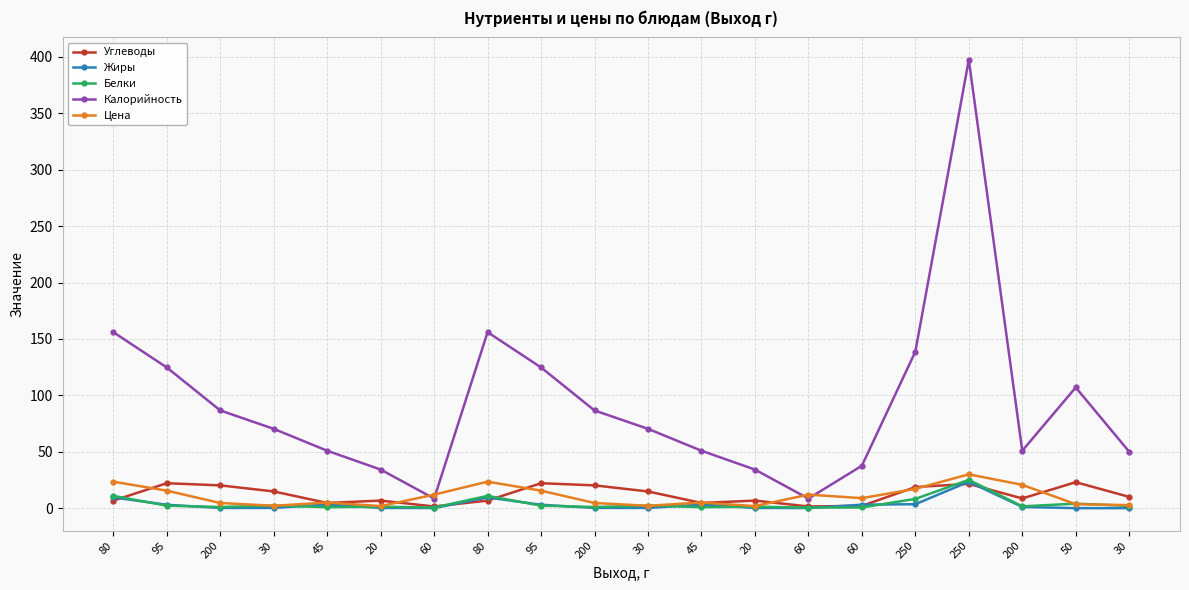

What is the difference between the Калорийность values at 80 and 30?

106.0